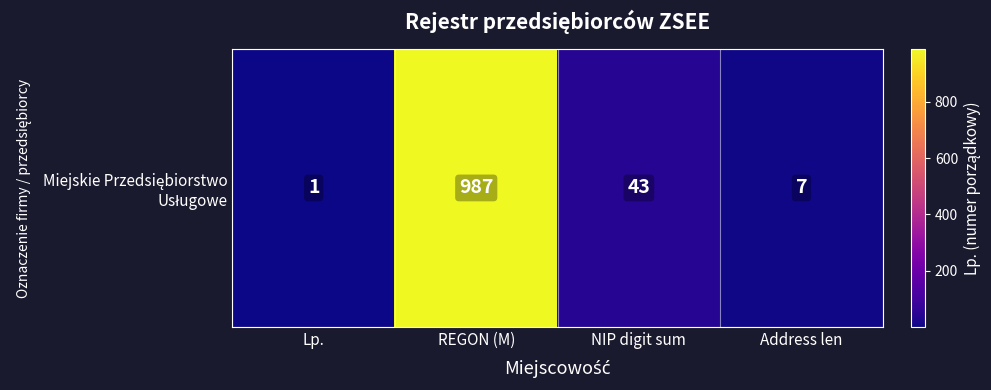

Rank the categories by value from lowest to highest.

Lp., Address len, NIP digit sum, REGON (M)